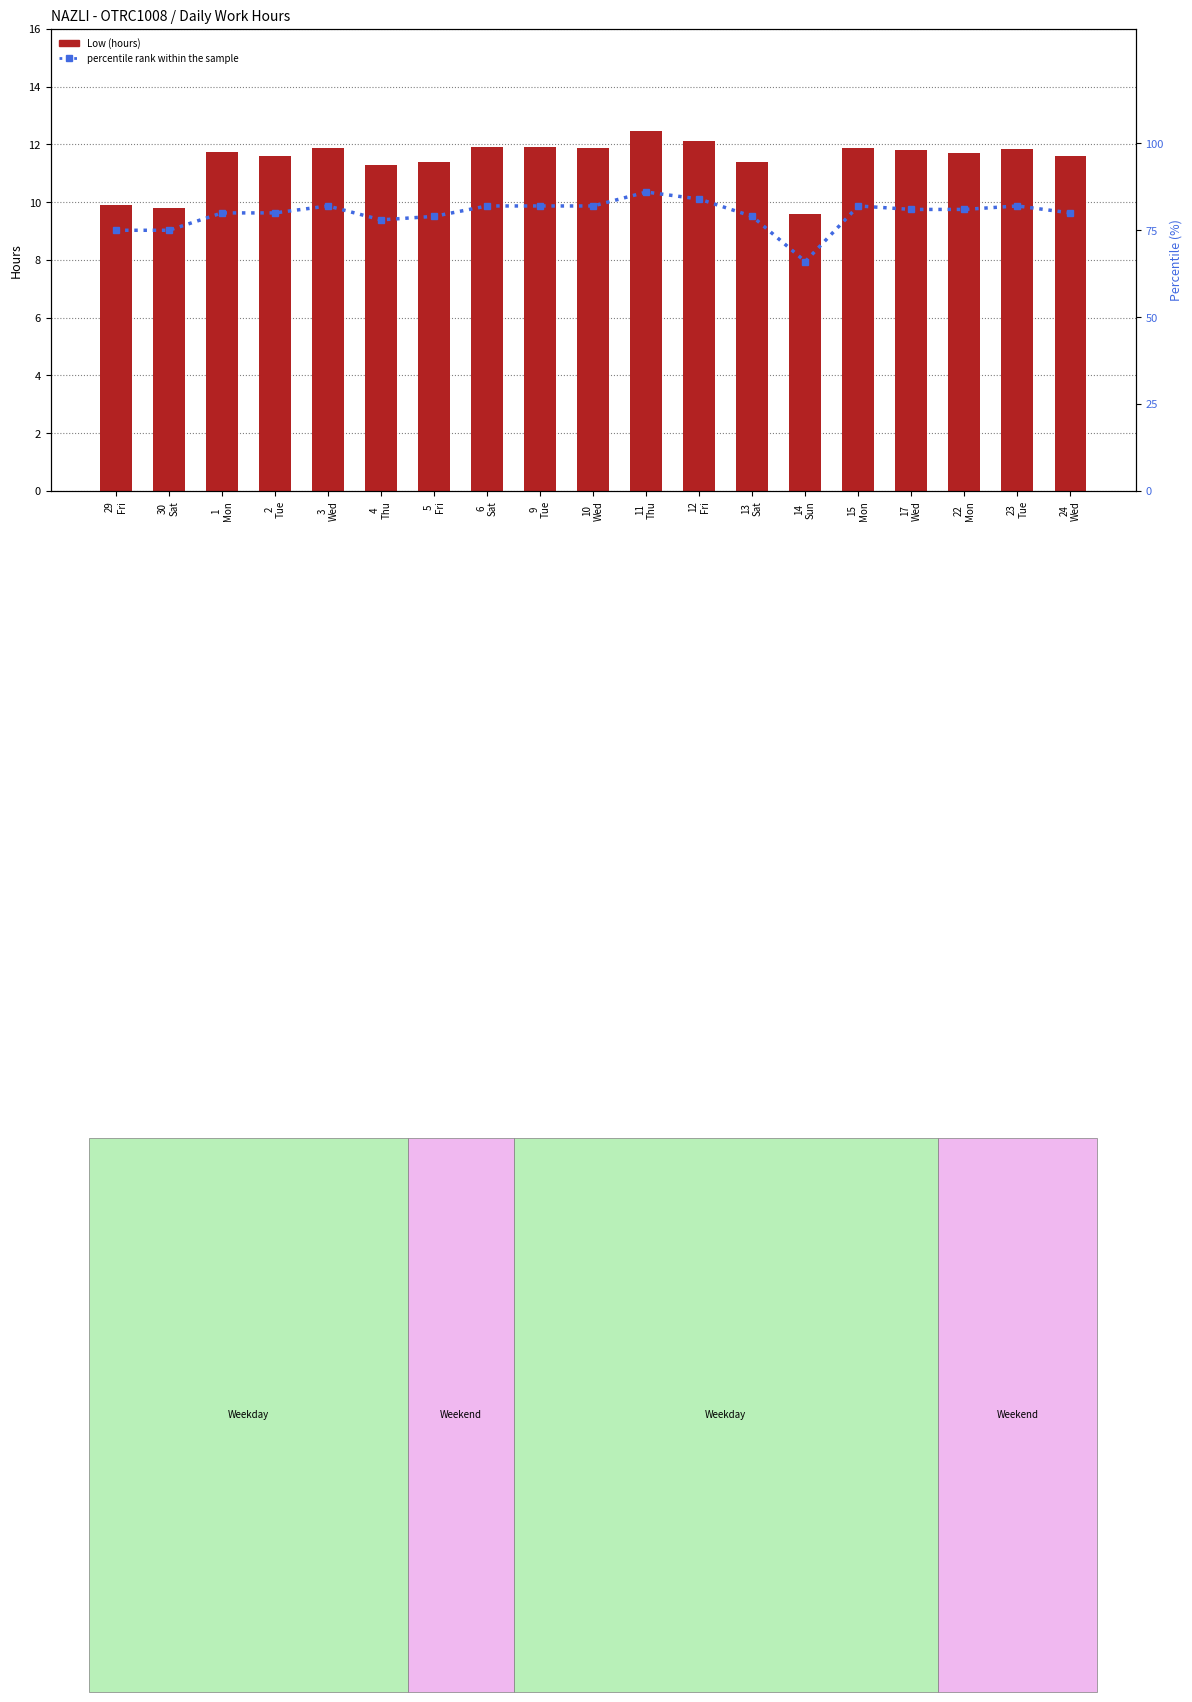

List the series in order of their peak value, highest first.

percentile rank within the sample, Low (hours)